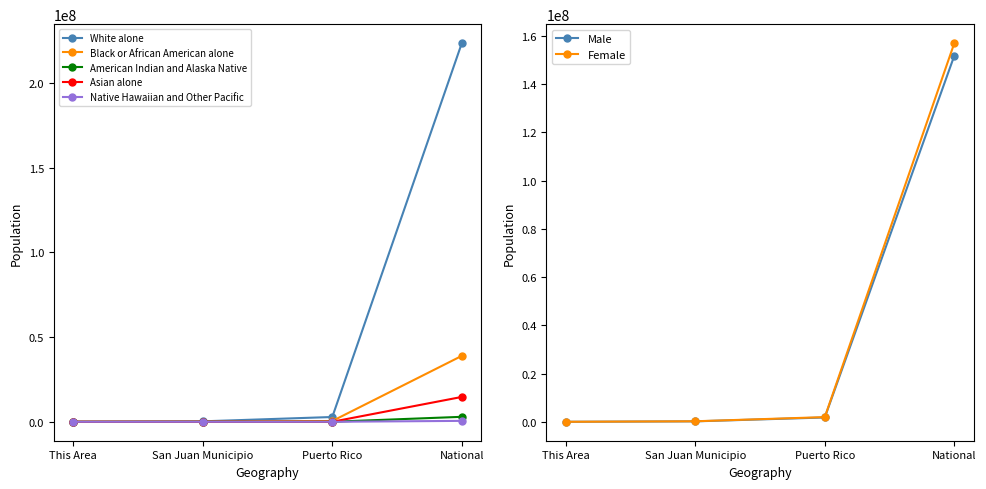

What is the total value across all series at This Area?

3257